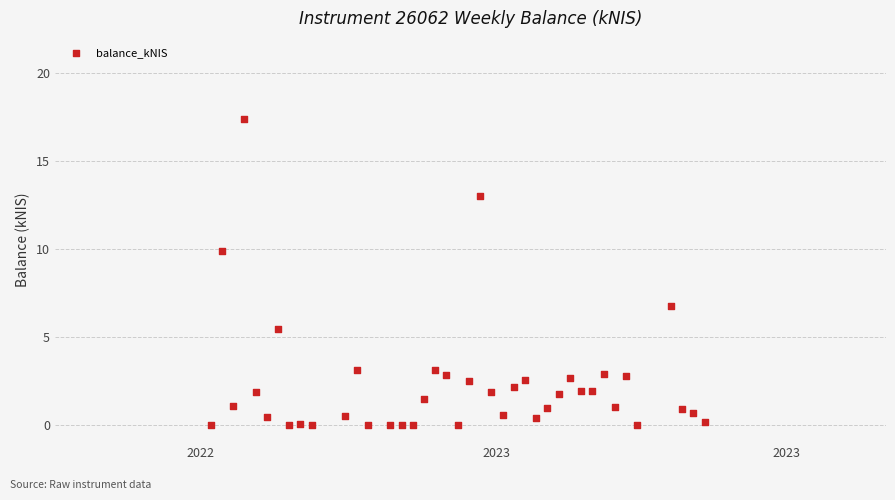

What is the range of Y values (max minus min)?

17.4